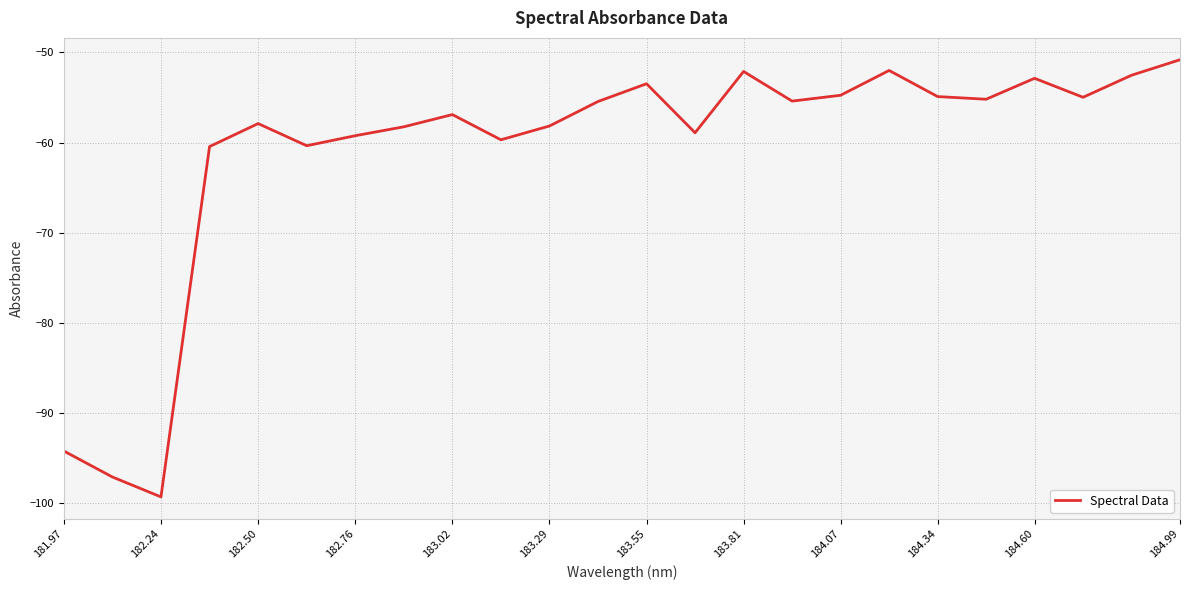

Count the number of data series in this chart.

1